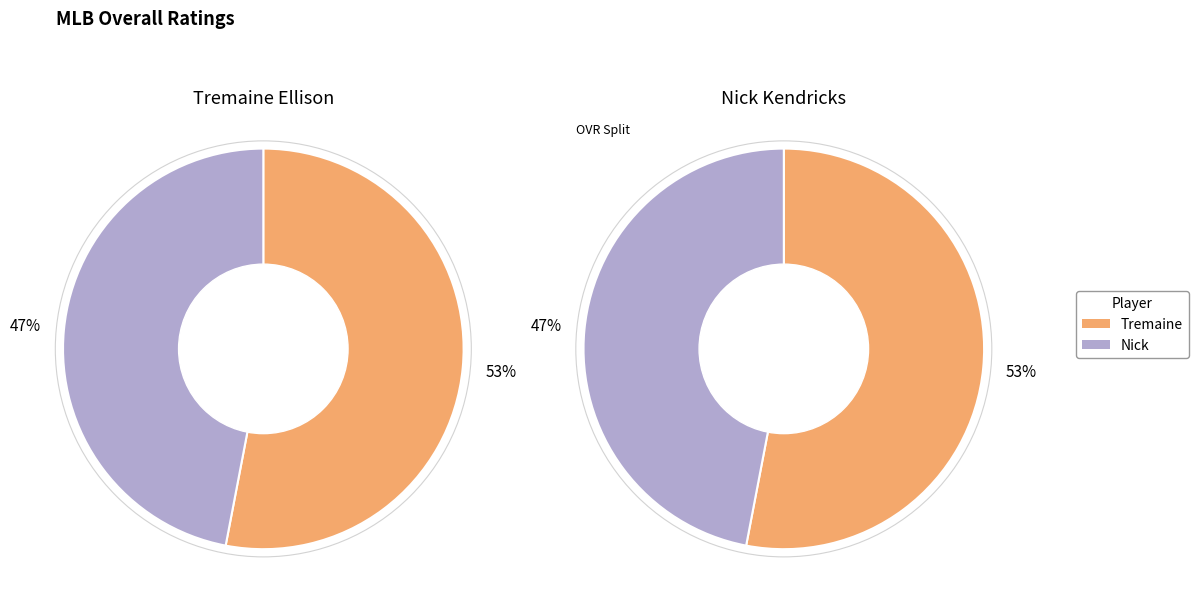

How many slices are in this pie chart?

2